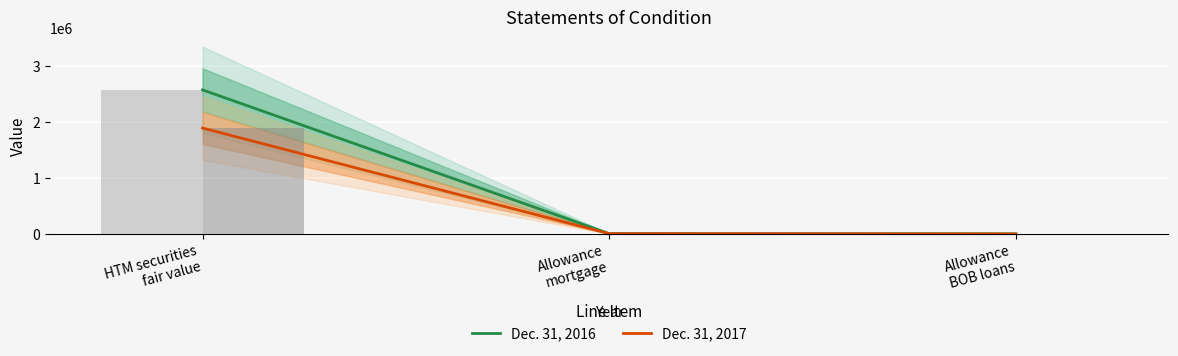

Which series changed the most between HTM securities
fair value and Allowance
mortgage?

Dec. 31, 2016